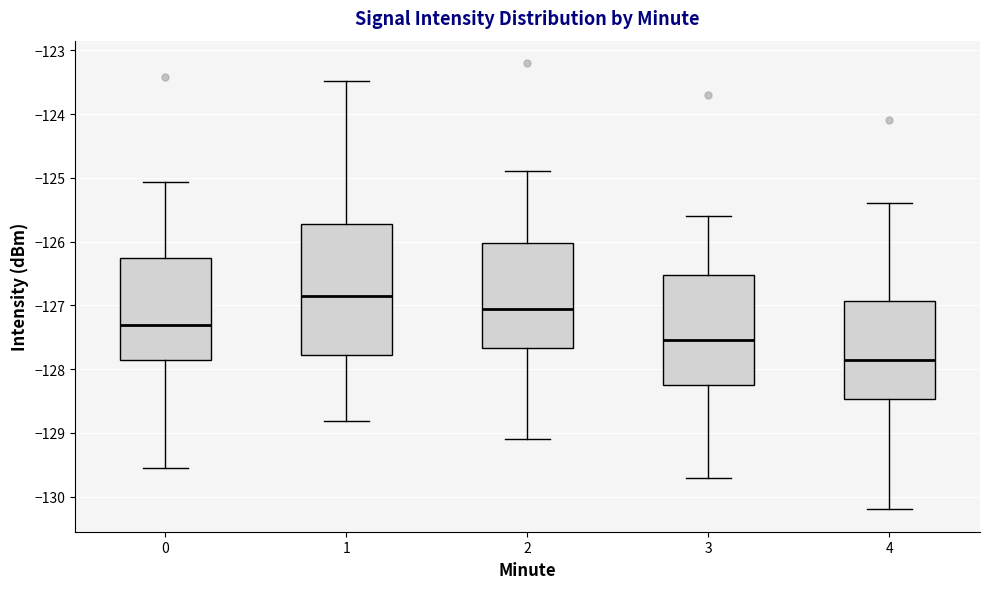

Where is the upper edge of the box at x = 0 on the y-axis? The values are not printed on the chart, so give them approximately, as read against the axis.

-126.3